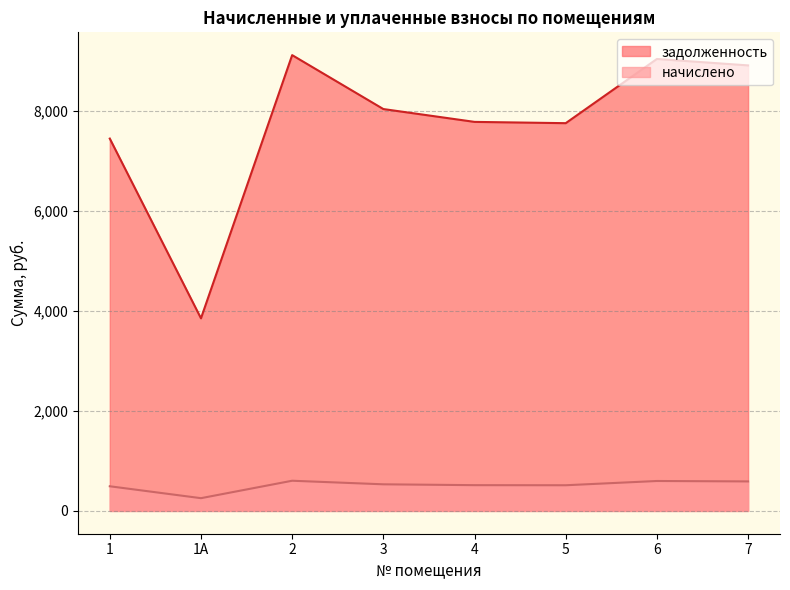

What is the label of the 2nd point from the right?

6